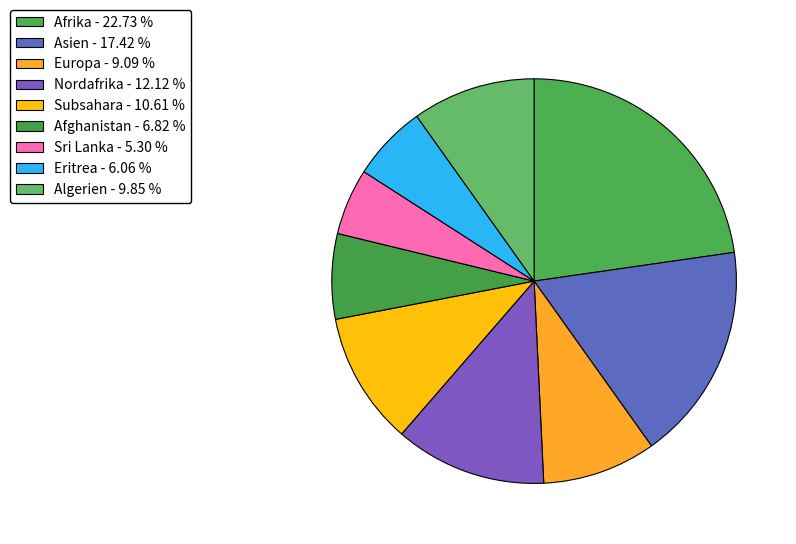

Which has a higher value, Eritrea or Sri Lanka?

Eritrea